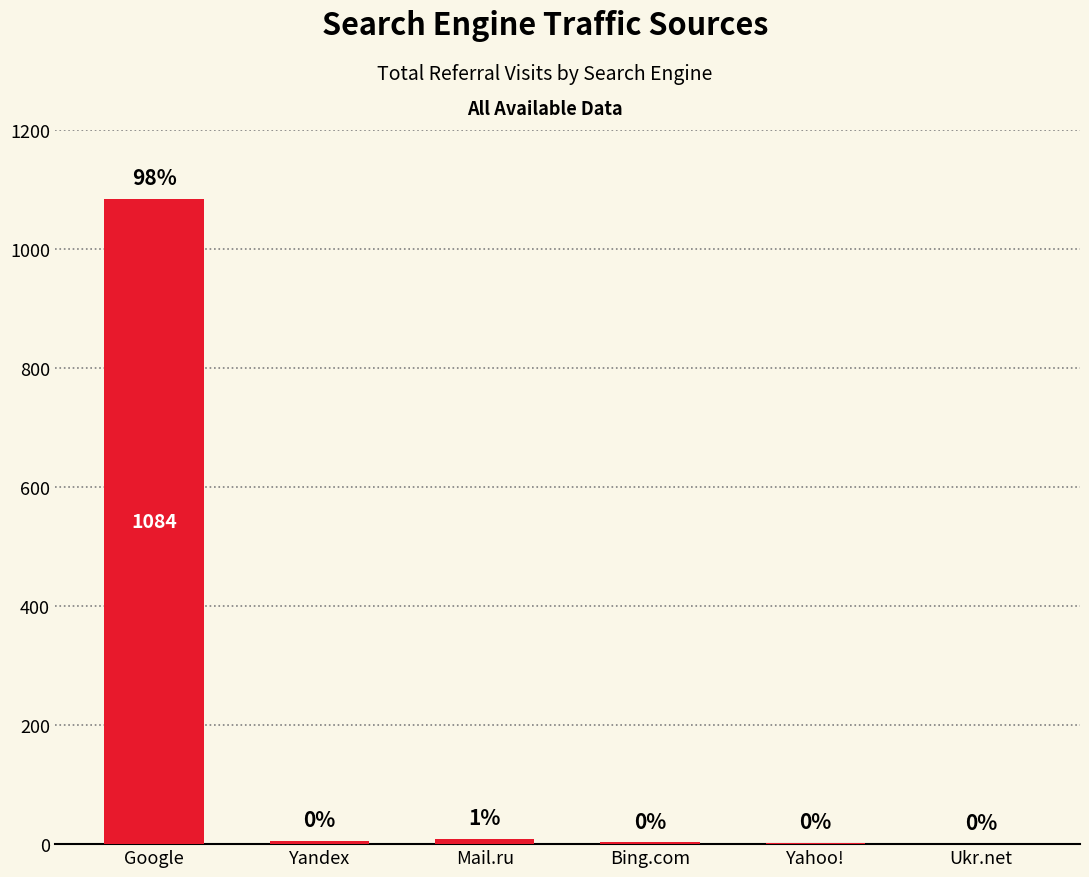

Rank the categories by value from lowest to highest.

Ukr.net, Yahoo!, Bing.com, Yandex, Mail.ru, Google